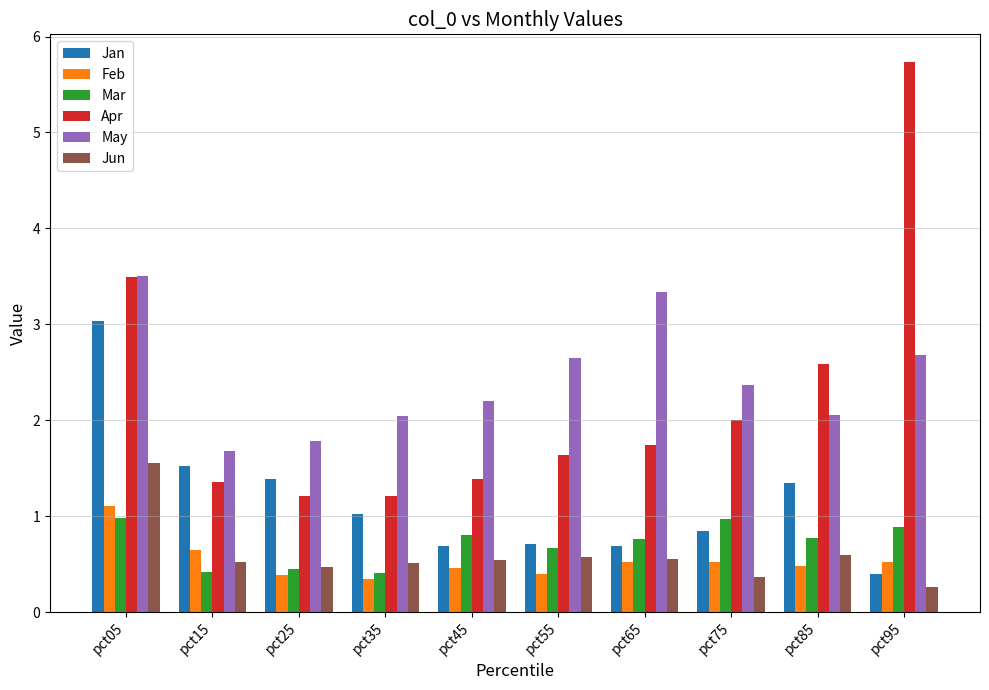

Is it true that Jan equals 1.1 at pct55?

False